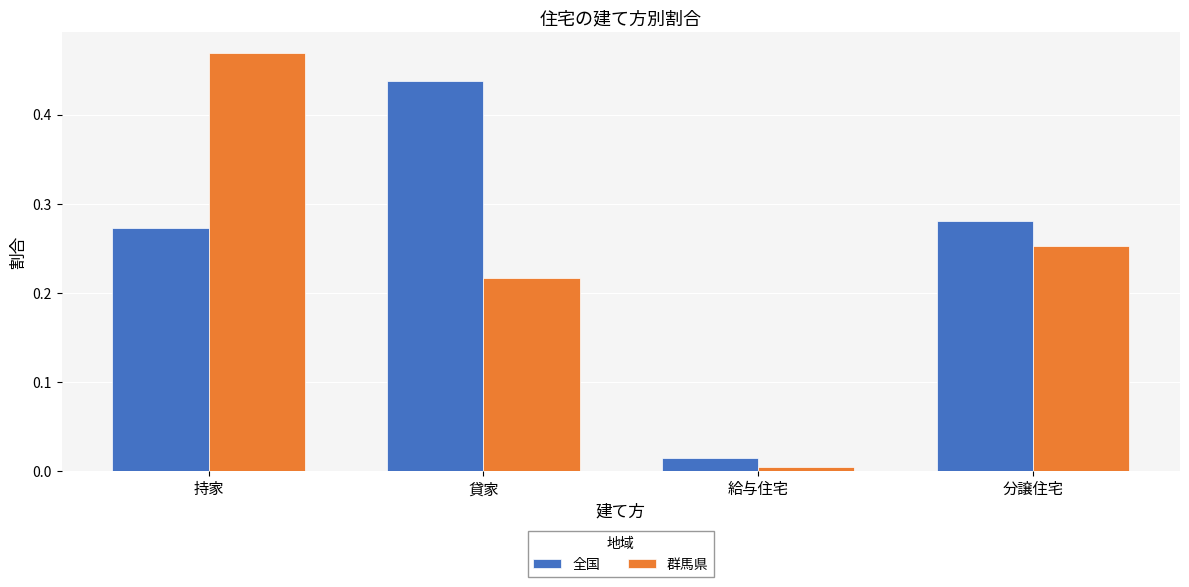

The 群馬県 series shows 0.4 at 貸家. True or false?

False